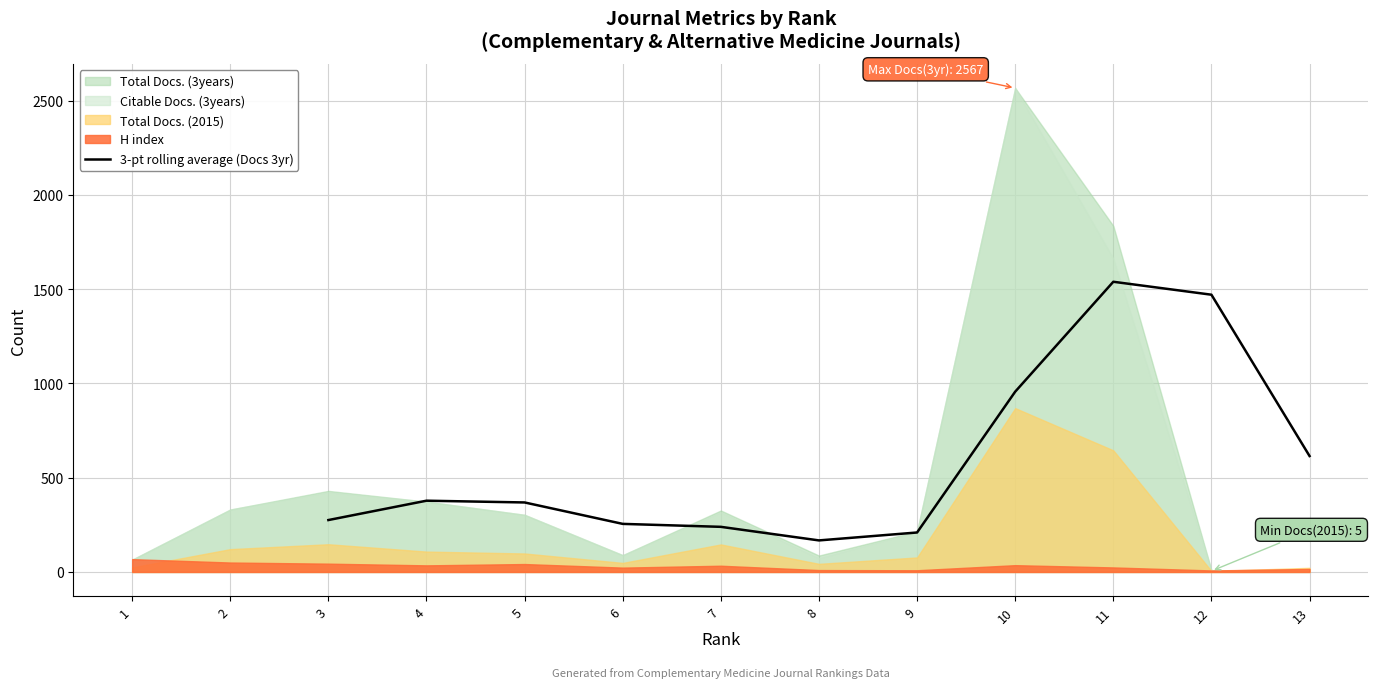

The value of 3-pt rolling average (Docs 3yr) at 4 is 114.5. True or false?

False